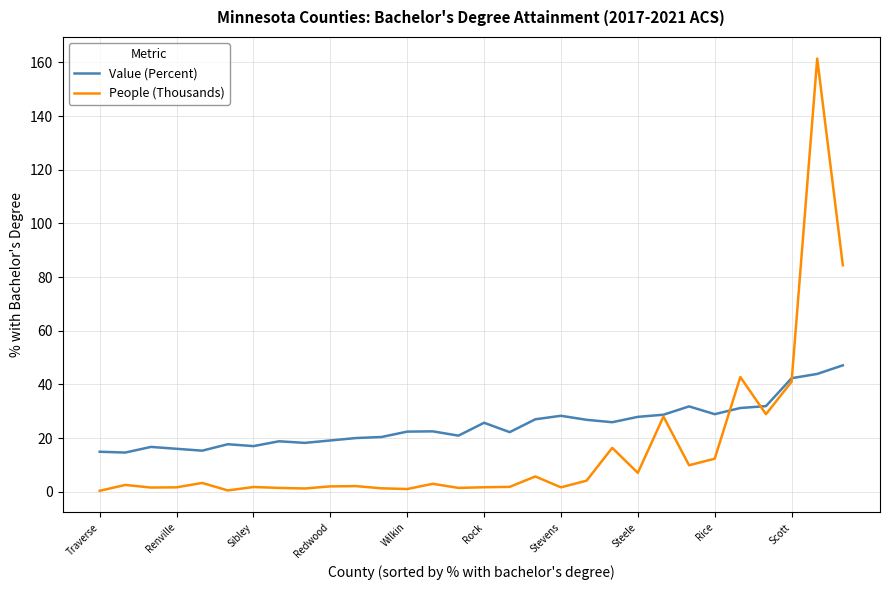

Which series has the widest spread of values?

People (Thousands)